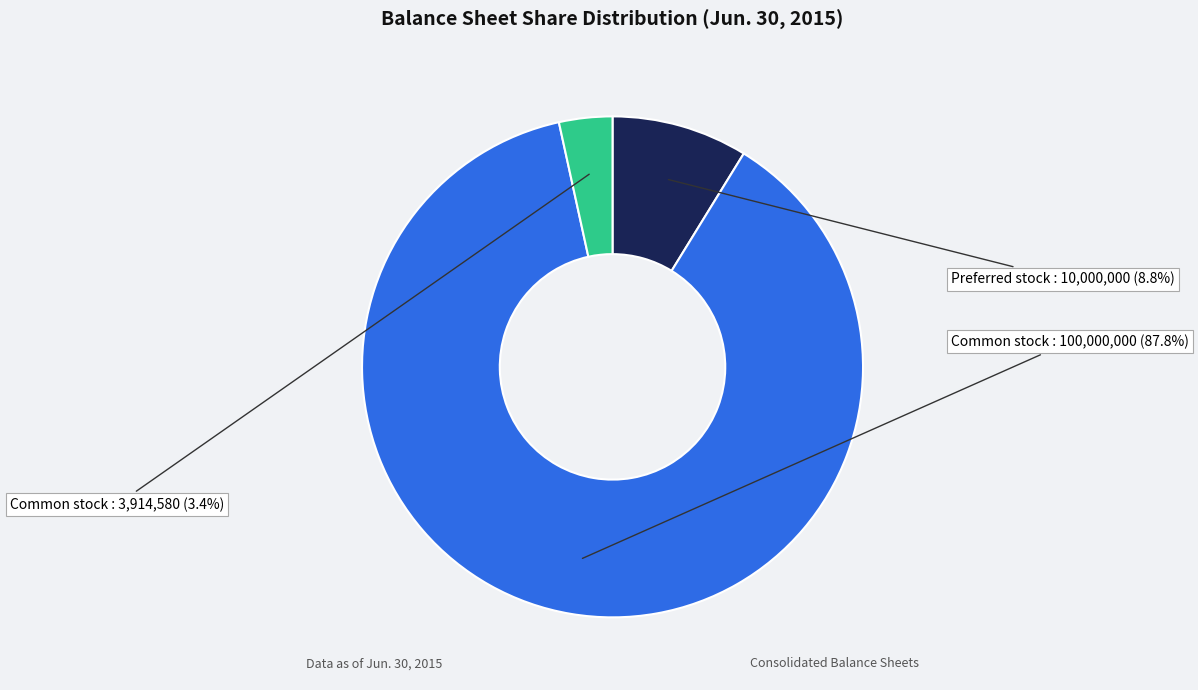

Count the number of slices in the pie.

3